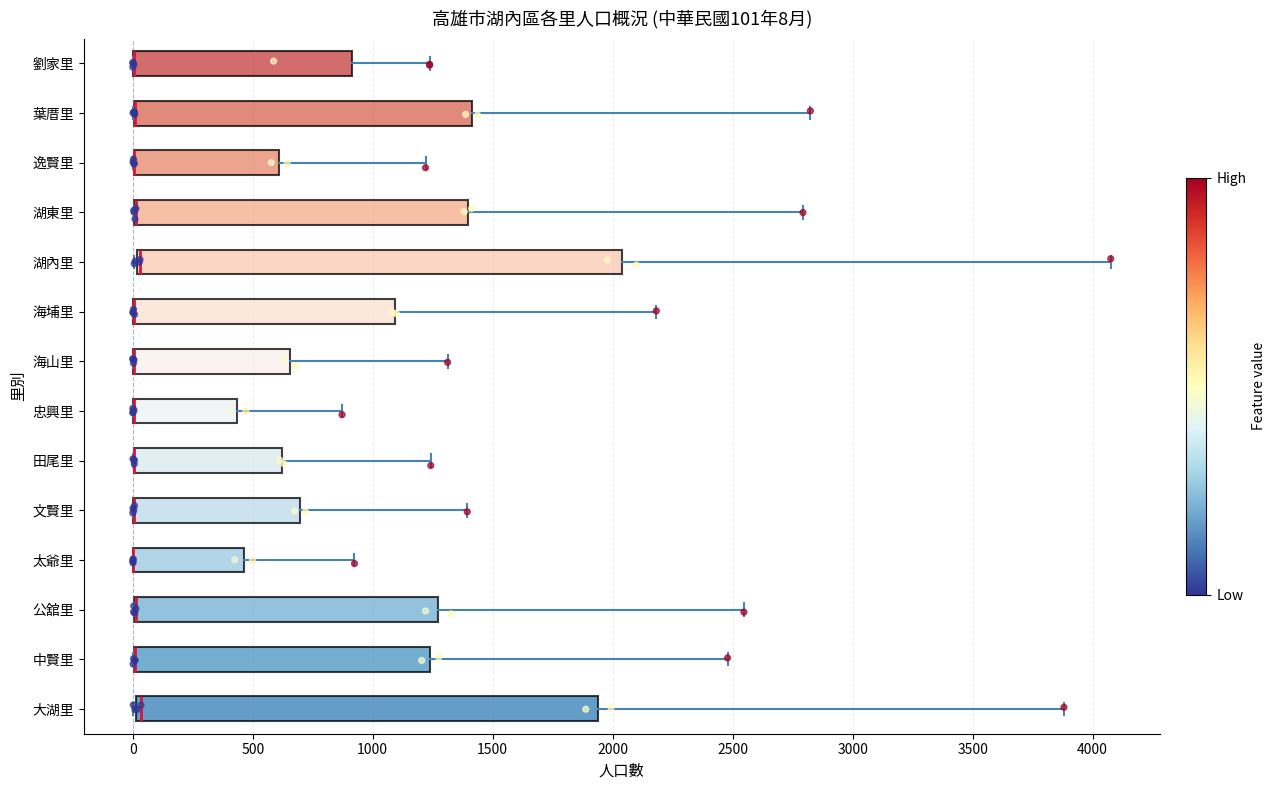

Which box is the widest, from its left edge to its right edge?

湖內里